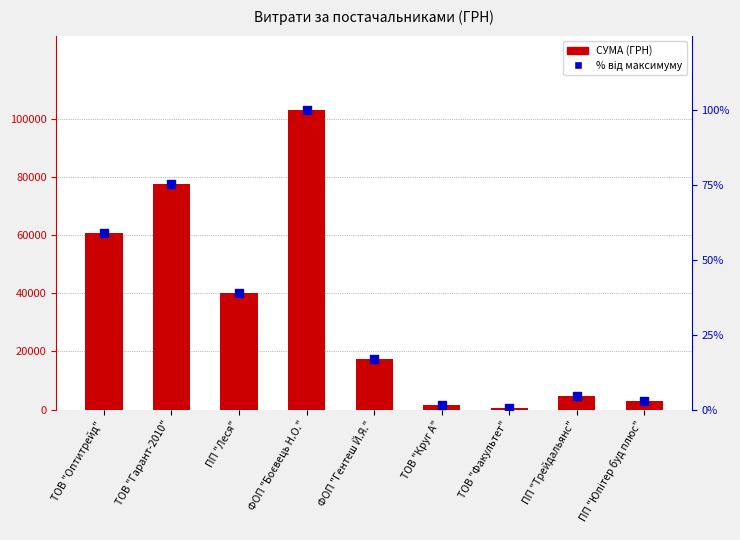

Which series has the largest Y range (max minus min)?

СУМА (ГРН)